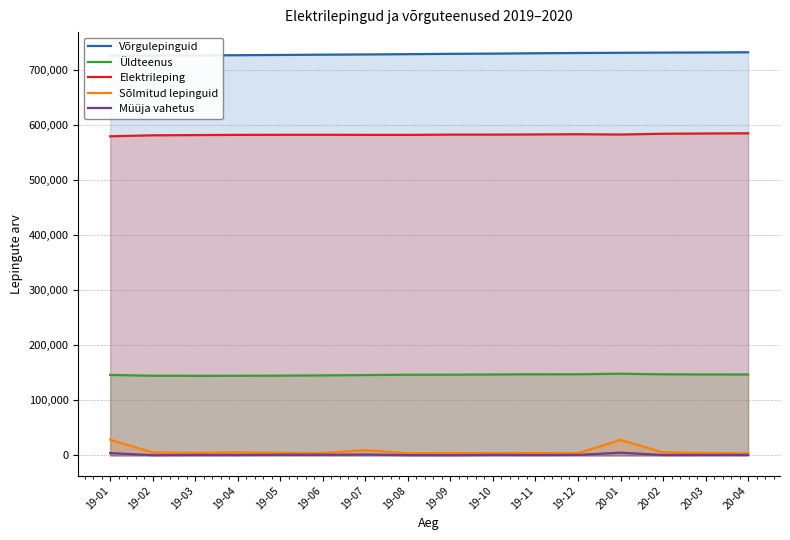

True or false: Võrgulepinguid and Elektrileping cross at least once.

False